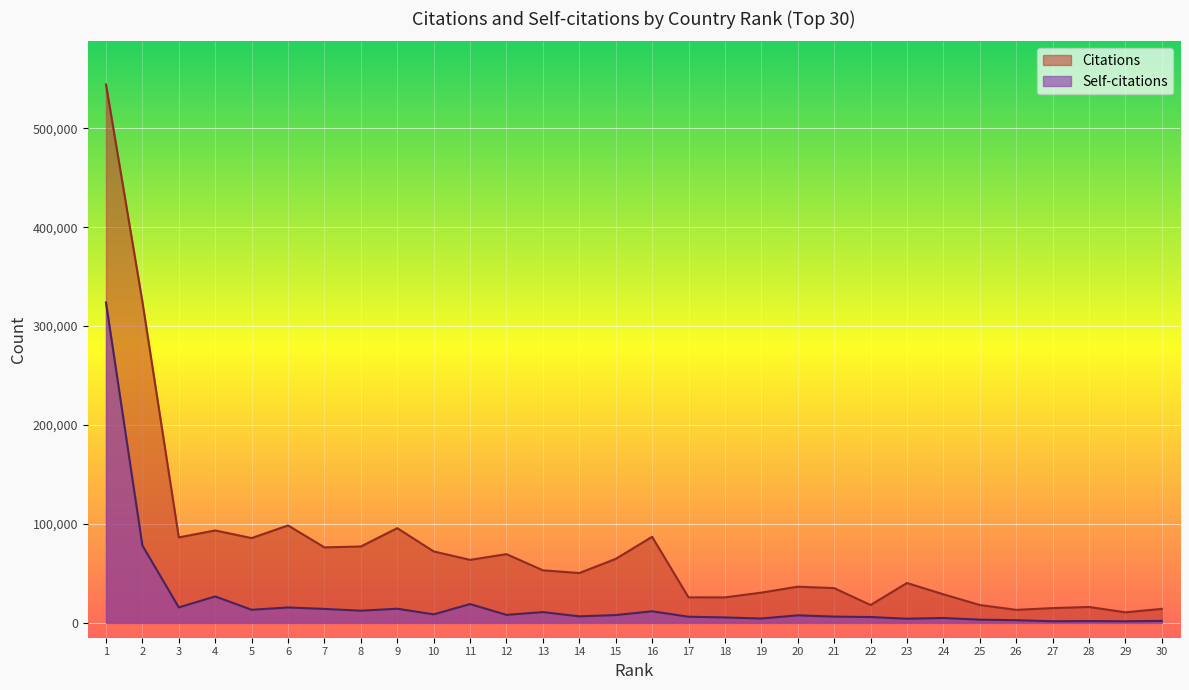

The Self-citations series shows 3075 at 28. True or false?

False